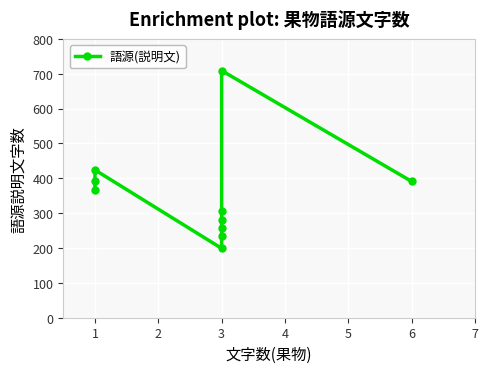

List the labels in order of value, smallest first.

3, 3, 3, 3, 3, 1, 6, 1, 1, 3